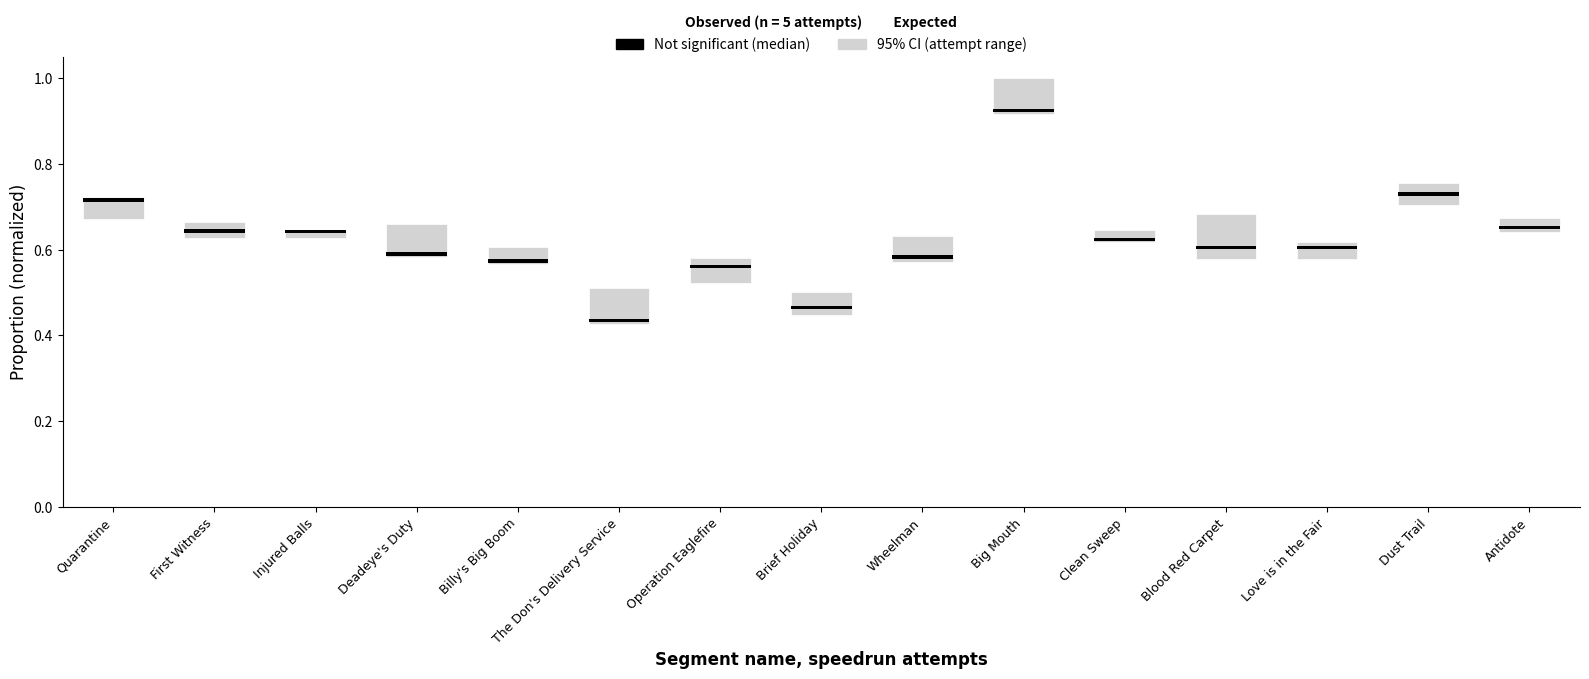

What are all the series names shown in the legend?

95% CI, Not significant